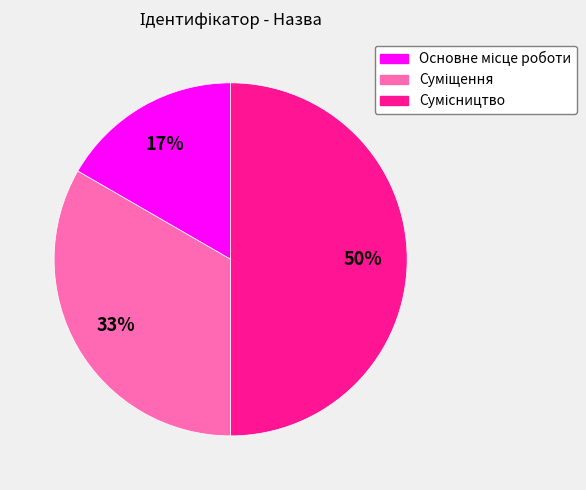

To the nearest percent, what is the average slice percentage?

33%